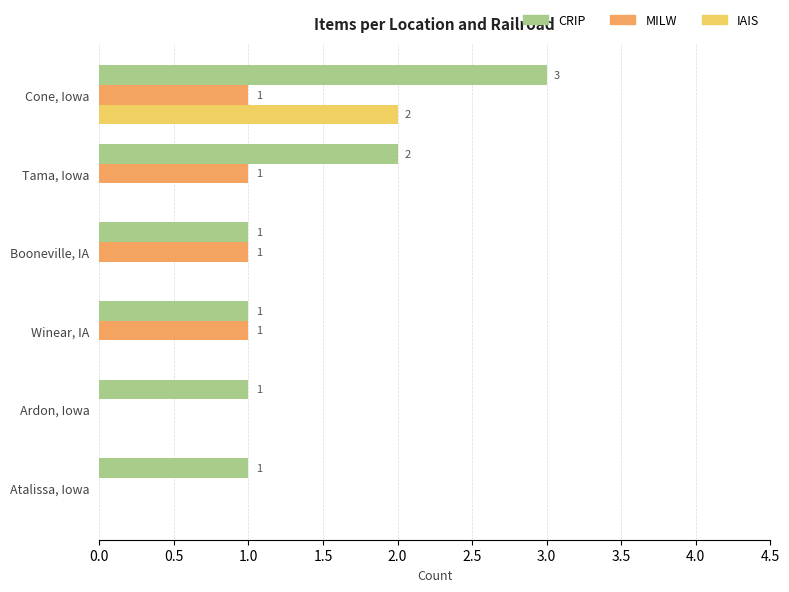

Which series has the largest total across all categories?

CRIP